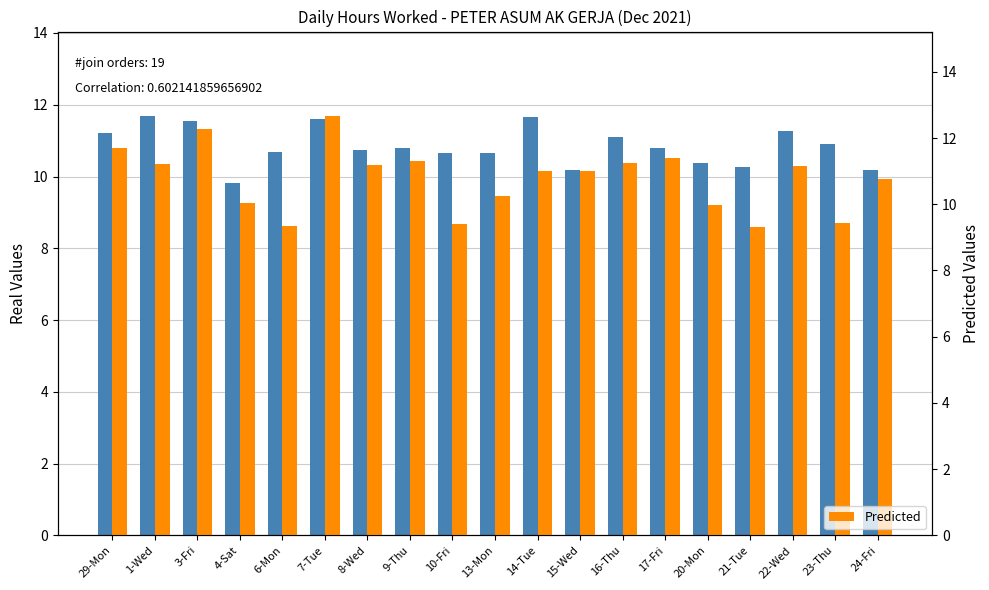

What is the average value of the Real series?

10.8